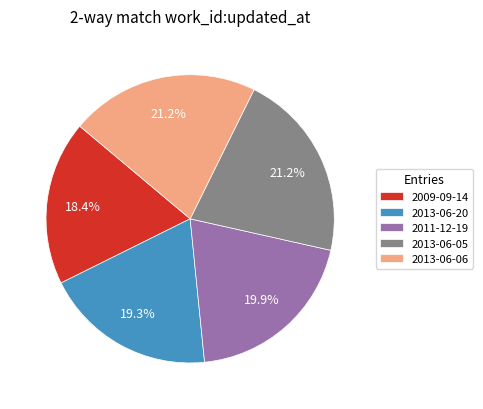

Is 2011-12-19 the majority of the pie?

No